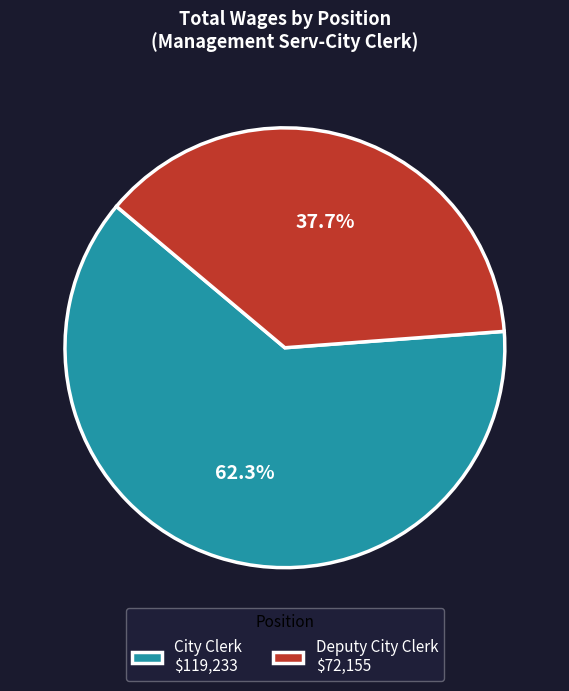

Rank the categories by value from highest to lowest.

City Clerk, Deputy City Clerk